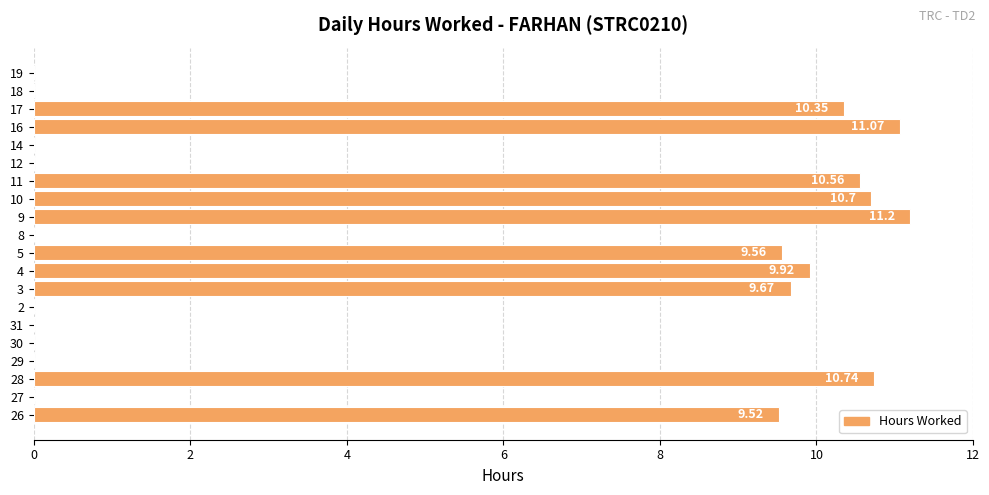

Which has a higher value, 3 or 2?

3